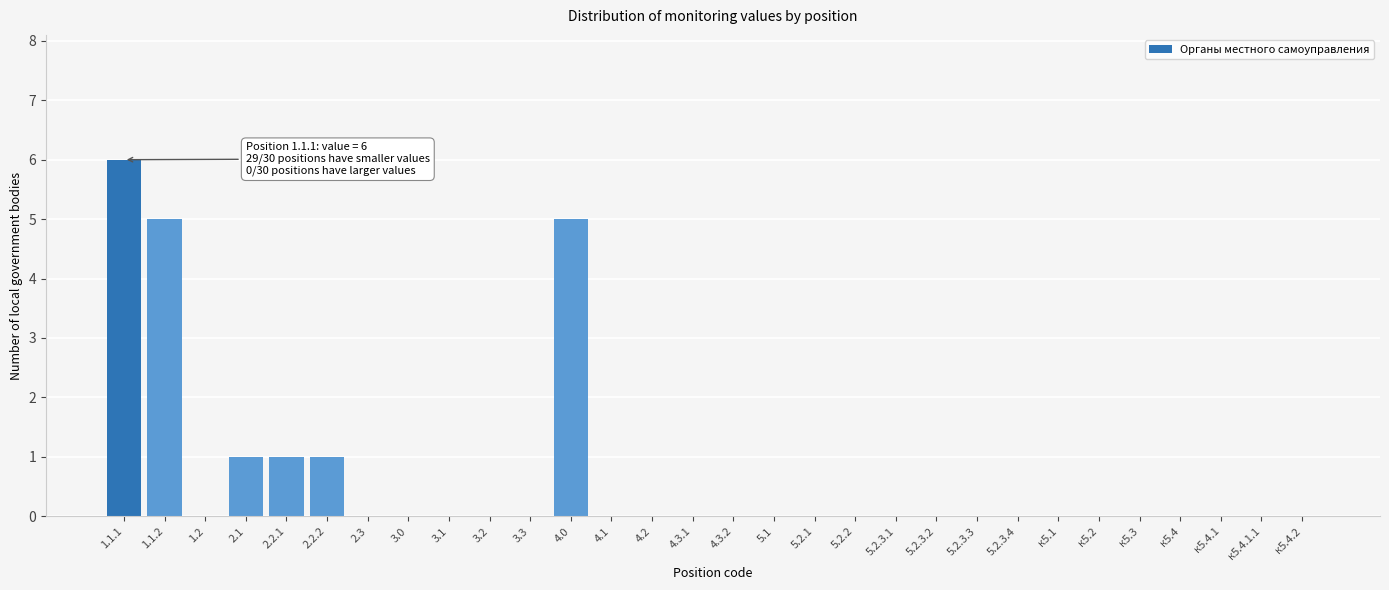

Reading left to right, transcribe all the data shown in this chart.

1.1.1=6	1.1.2=5	1.2=0	2.1=1	2.2.1=1	2.2.2=1	2.3=0	3.0=0	3.1=0	3.2=0	3.3=0	4.0=5	4.1=0	4.2=0	4.3.1=0	4.3.2=0	5.1=0	5.2.1=0	5.2.2=0	5.2.3.1=0	5.2.3.2=0	5.2.3.3=0	5.2.3.4=0	к5.1=0	к5.2=0	к5.3=0	к5.4=0	к5.4.1=0	к5.4.1.1=0	к5.4.2=0